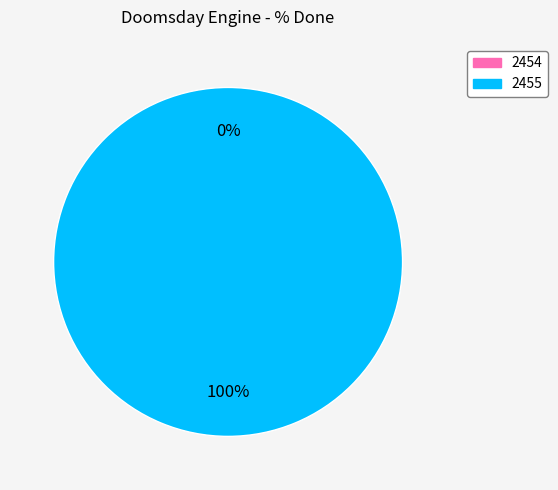

The 2454 slice represents 1% of the pie. True or false?

False